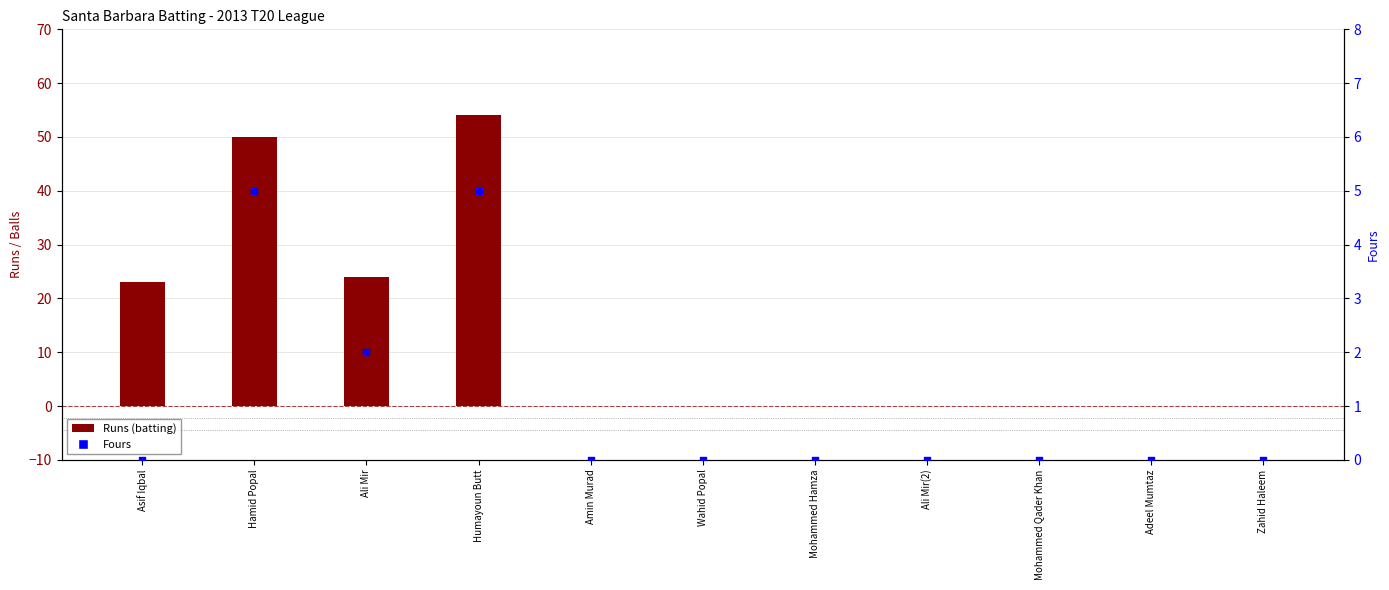

Which series has the largest total across all categories?

Runs